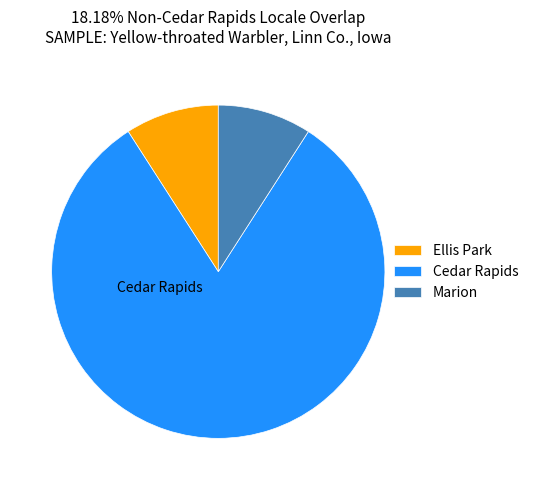

Approximately how many times larger is the value at Marion compared to Ellis Park?

1.0